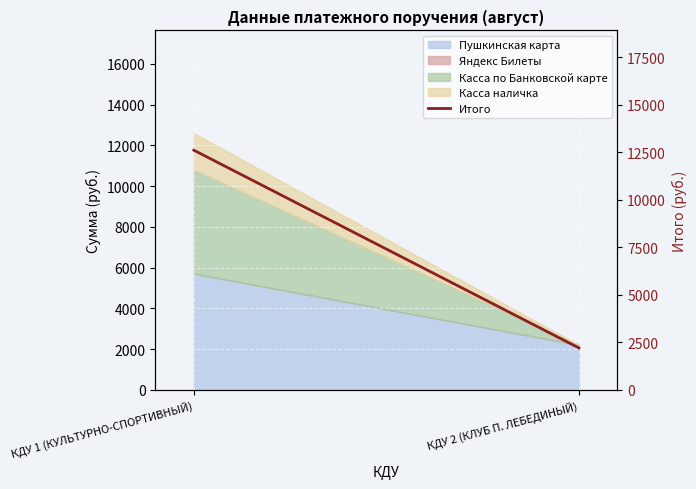

What is the sum of all values?

14800